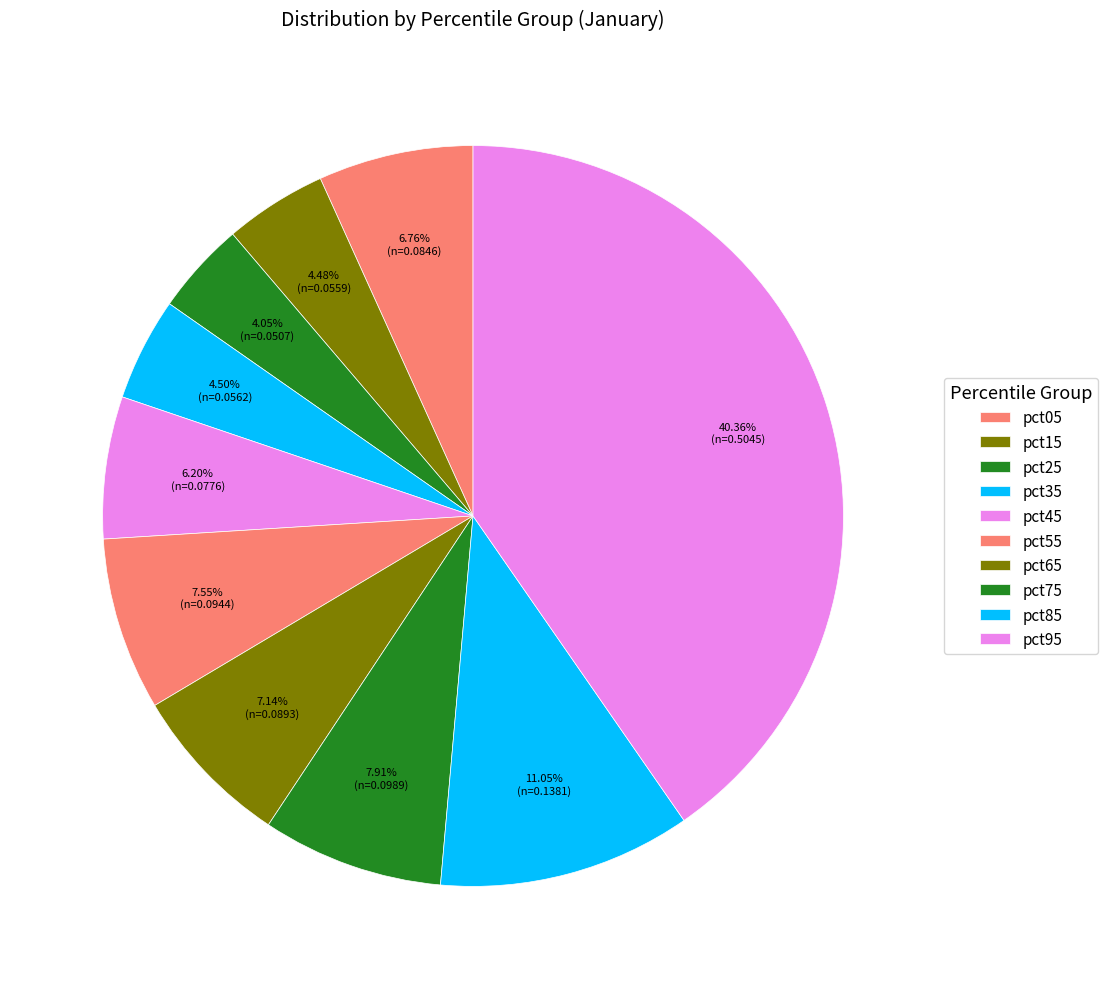

True or false: pct75 accounts for 19% of the total.

False